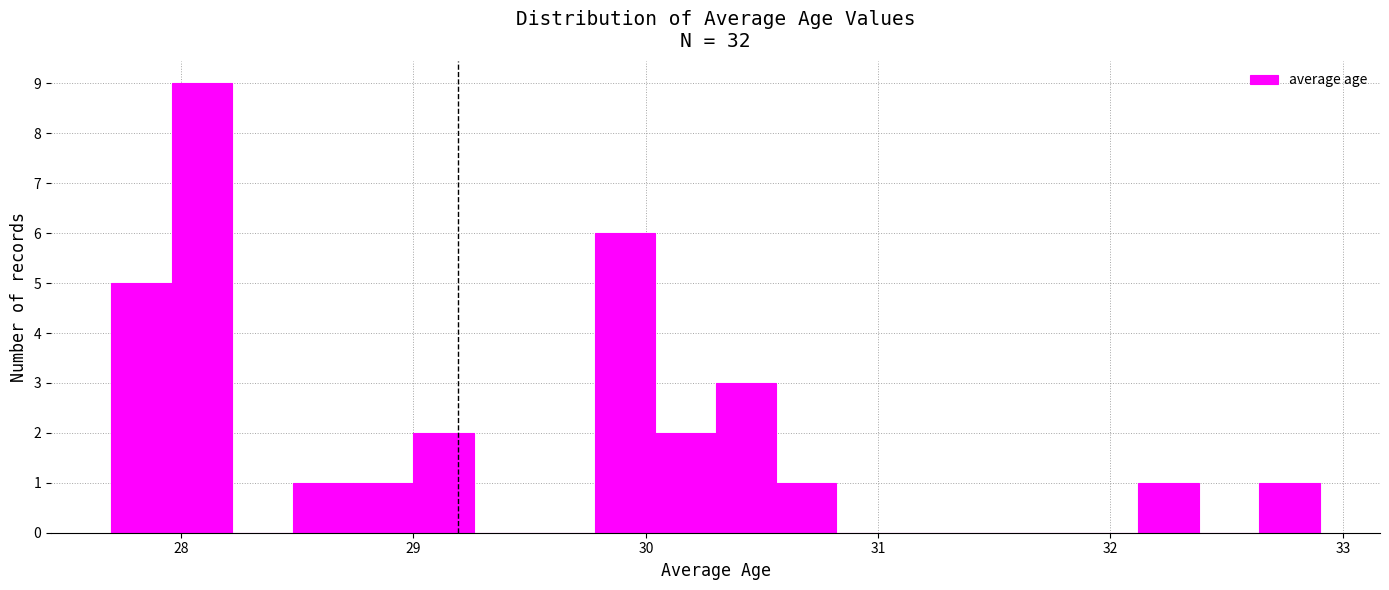

Read against the x-axis, roughly where is the centre of the tallest bar?

28.1